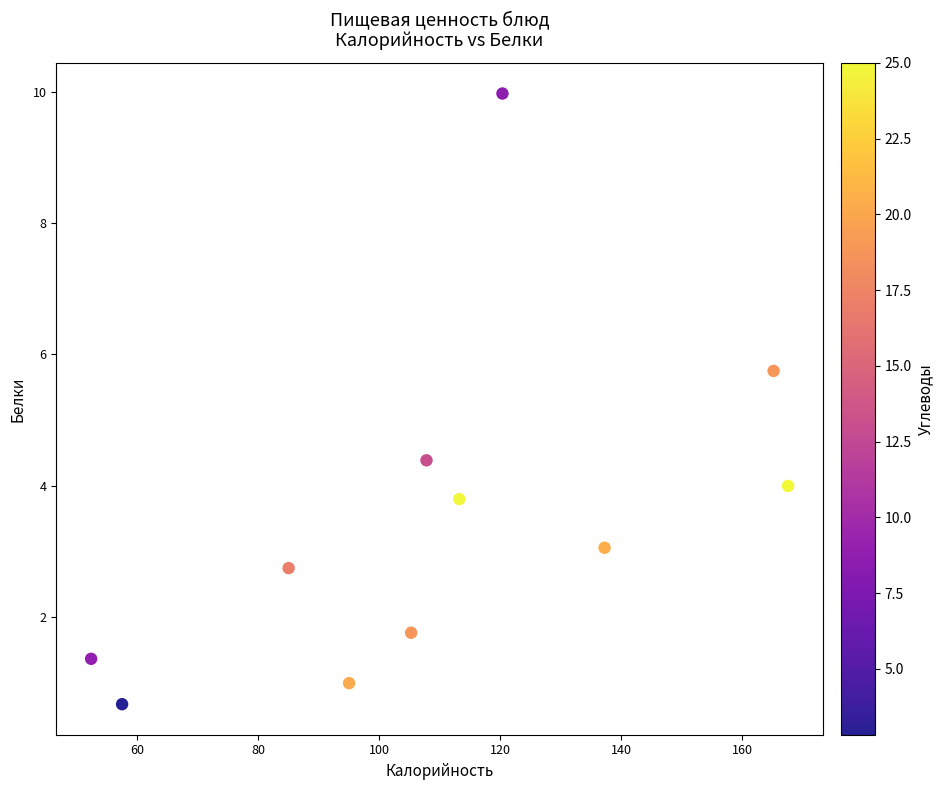

What is the average Y value?

3.5